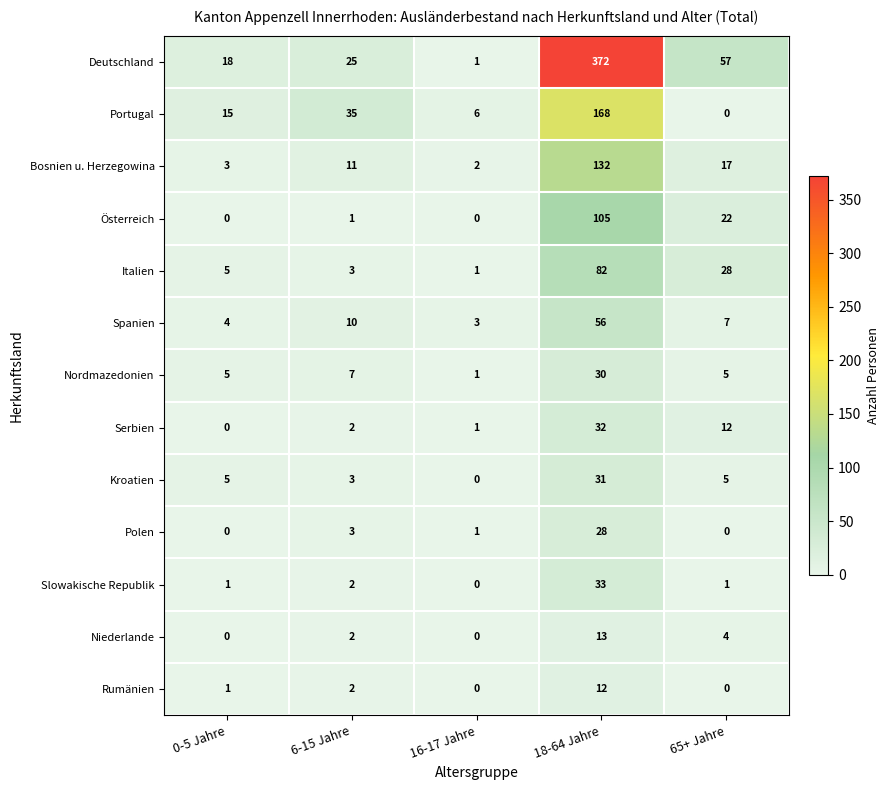

What is the difference between the second highest and second lowest values in the Serbien series?

11